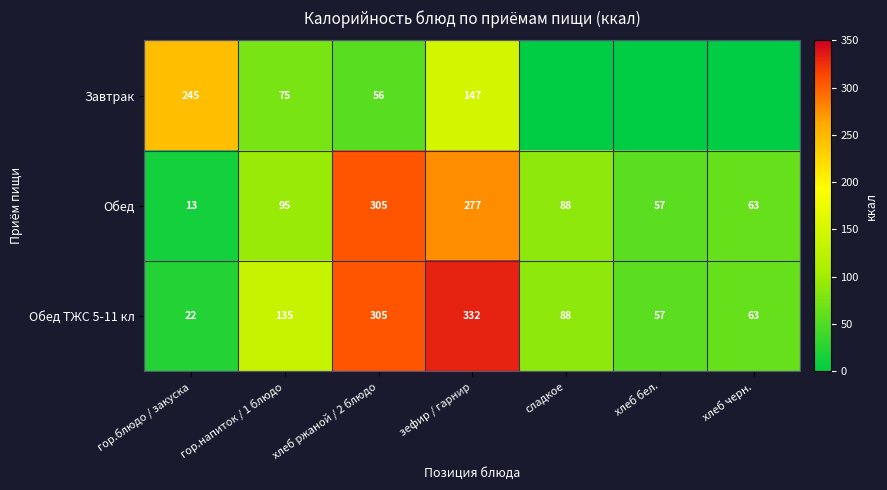

What is the sum of all Обед ТЖС 5-11 кл values?

1002